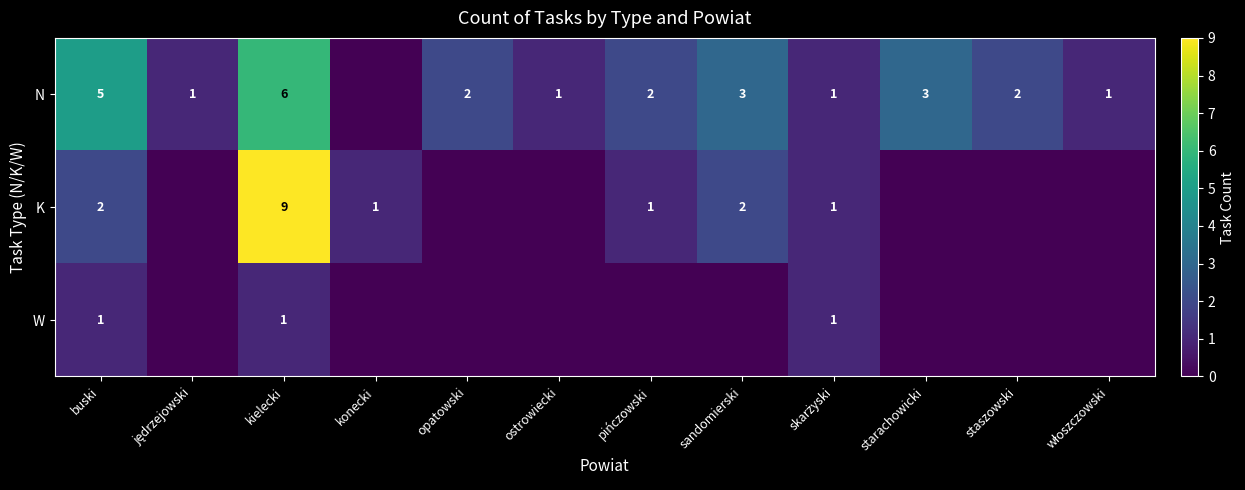

What is the greatest value displayed?

9